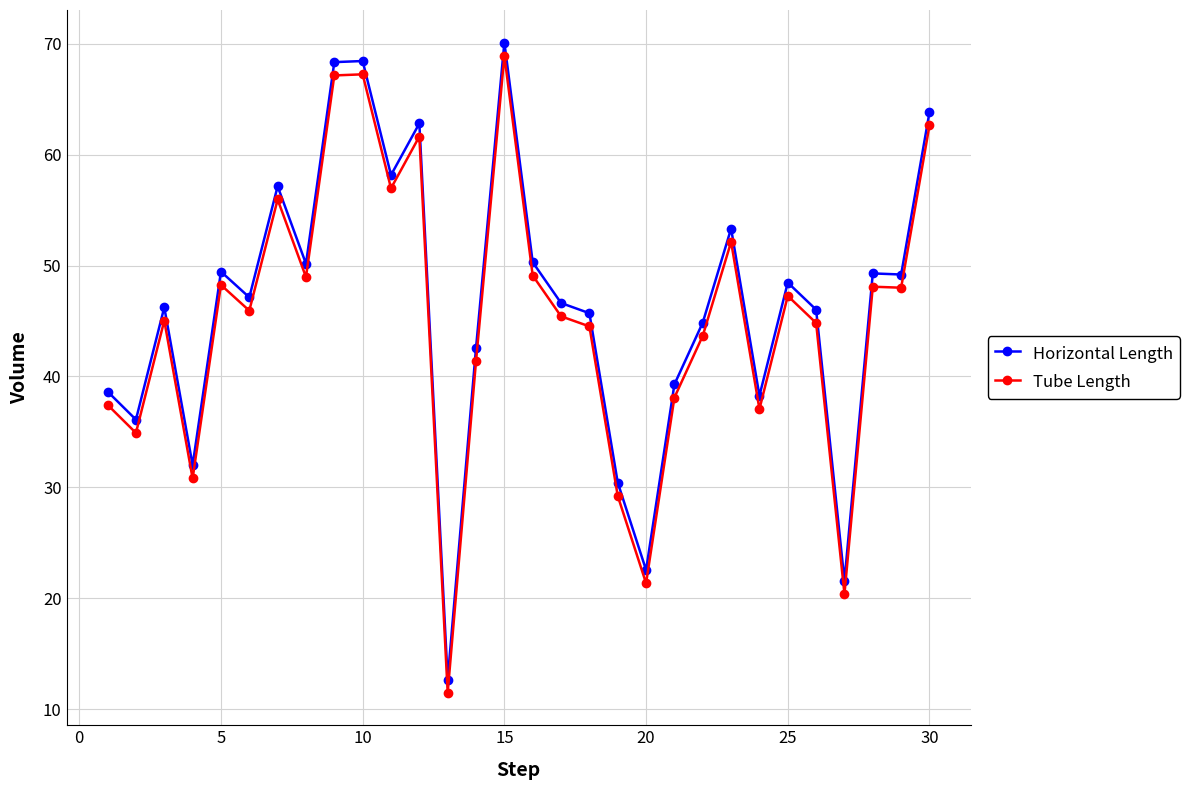

True or false: Horizontal Length and Tube Length cross at least once.

False